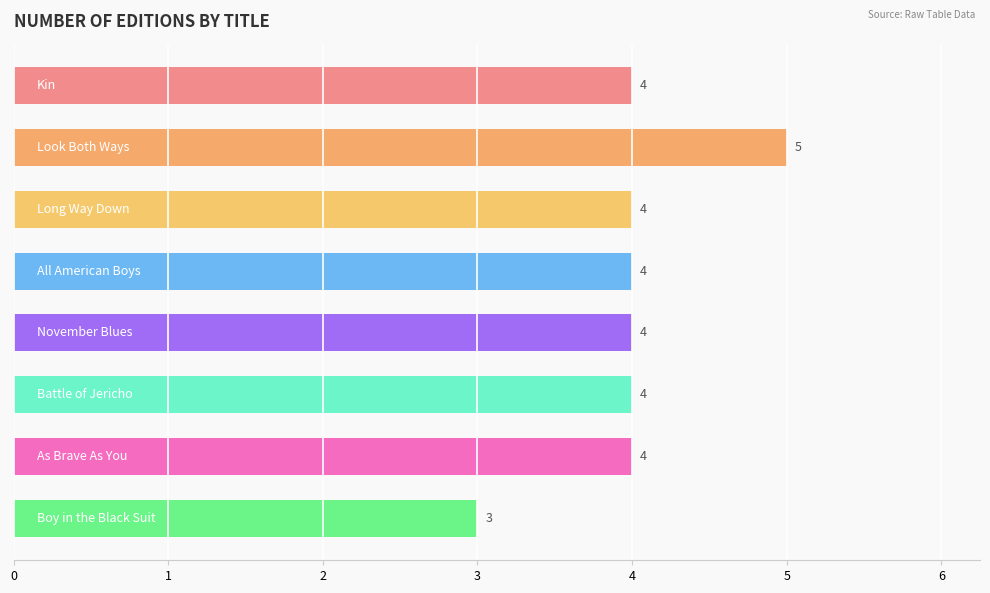

What is the maximum value shown in the chart?

5